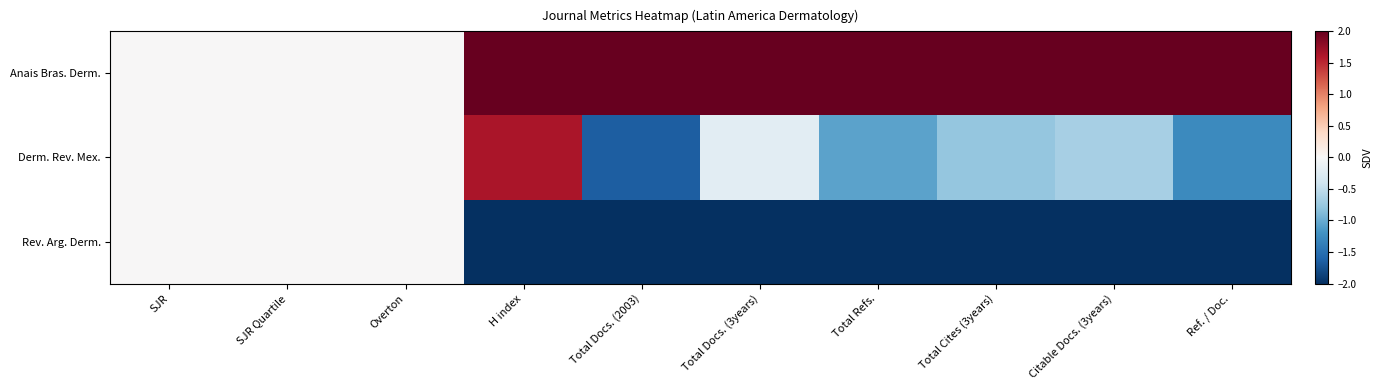

Reading left to right, what are all the values shown in this chart?

Anais Bras. Derm.: SJR=0.0	SJR Quartile=0.0	Overton=0.0	H index=2.0	Total Docs. (2003)=2.0	Total Docs. (3years)=2.0	Total Refs.=2.0	Total Cites (3years)=2.0	Citable Docs. (3years)=2.0	Ref. / Doc.=2.0
Derm. Rev. Mex.: SJR=0.0	SJR Quartile=0.0	Overton=0.0	H index=1.6	Total Docs. (2003)=-1.6	Total Docs. (3years)=-0.2	Total Refs.=-1.1	Total Cites (3years)=-0.8	Citable Docs. (3years)=-0.7	Ref. / Doc.=-1.3
Rev. Arg. Derm.: SJR=0.0	SJR Quartile=0.0	Overton=0.0	H index=-2.0	Total Docs. (2003)=-2.0	Total Docs. (3years)=-2.0	Total Refs.=-2.0	Total Cites (3years)=-2.0	Citable Docs. (3years)=-2.0	Ref. / Doc.=-2.0